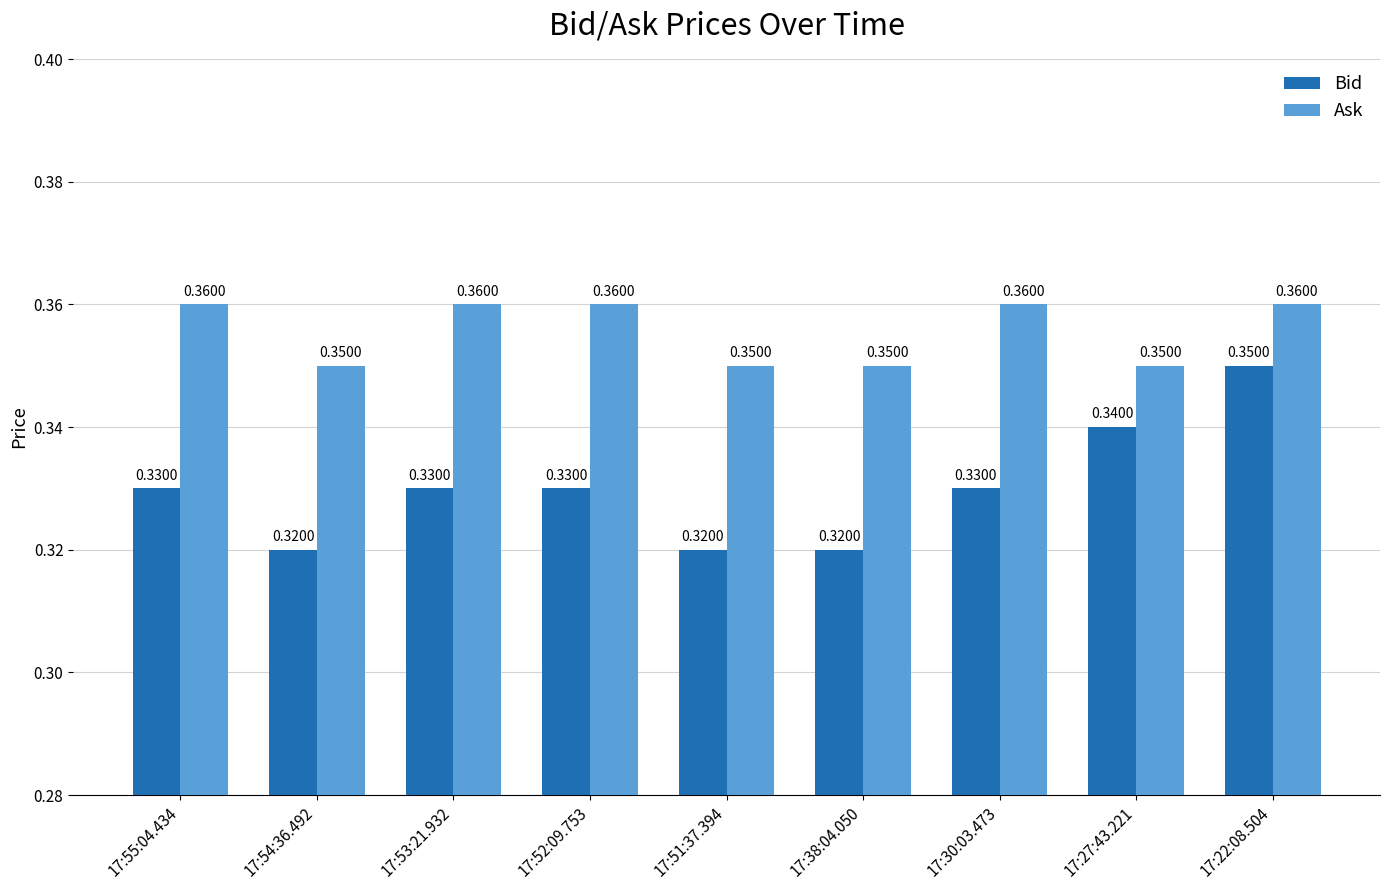

What is the label of the 3rd bar from the right?

17:30:03.473